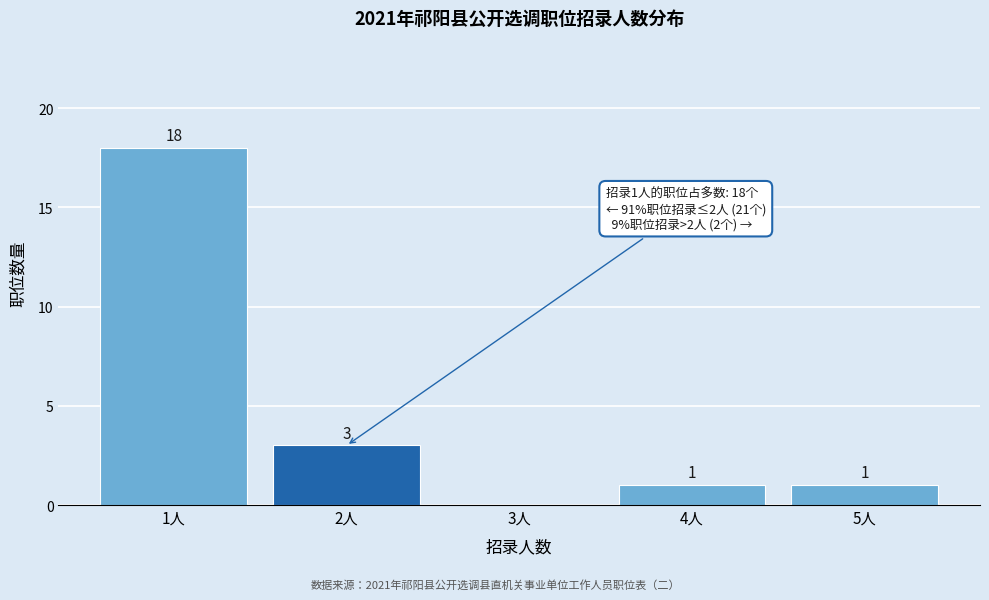

Reading left to right, extract all data points from this chart.

1人=18	2人=3	3人=0	4人=1	5人=1